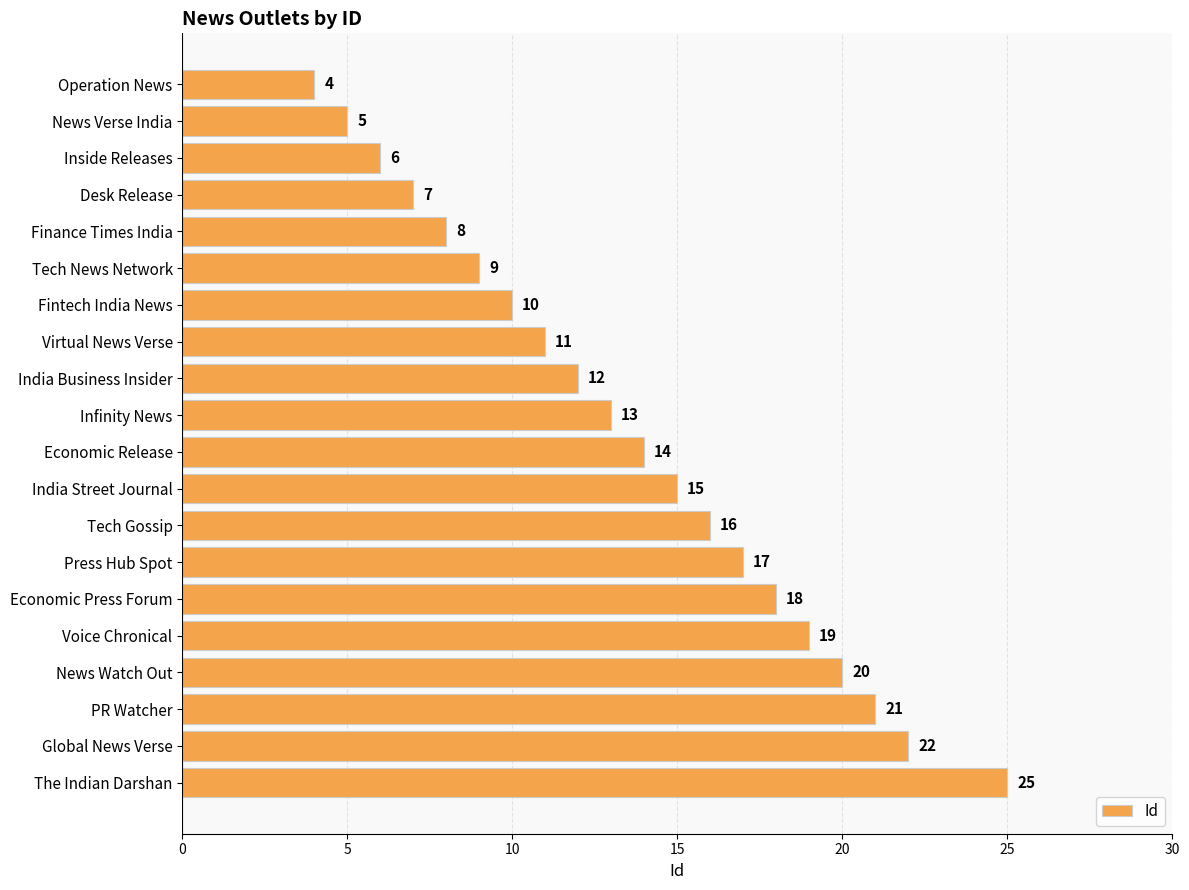

What is the sum of all values?

272